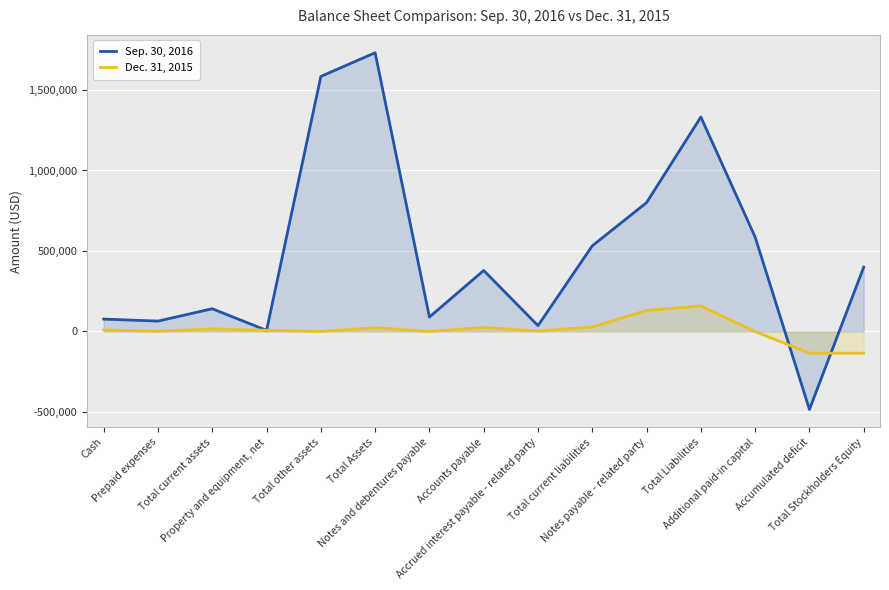

The value of Dec. 31, 2015 at Total Assets is 22883. True or false?

True